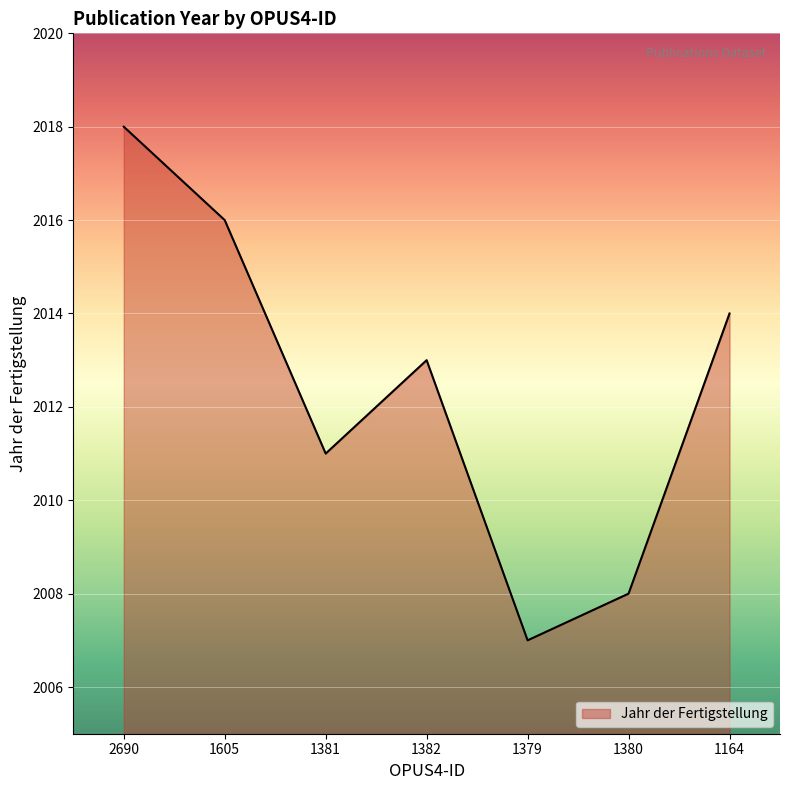

What is the difference between the maximum and minimum values?

11